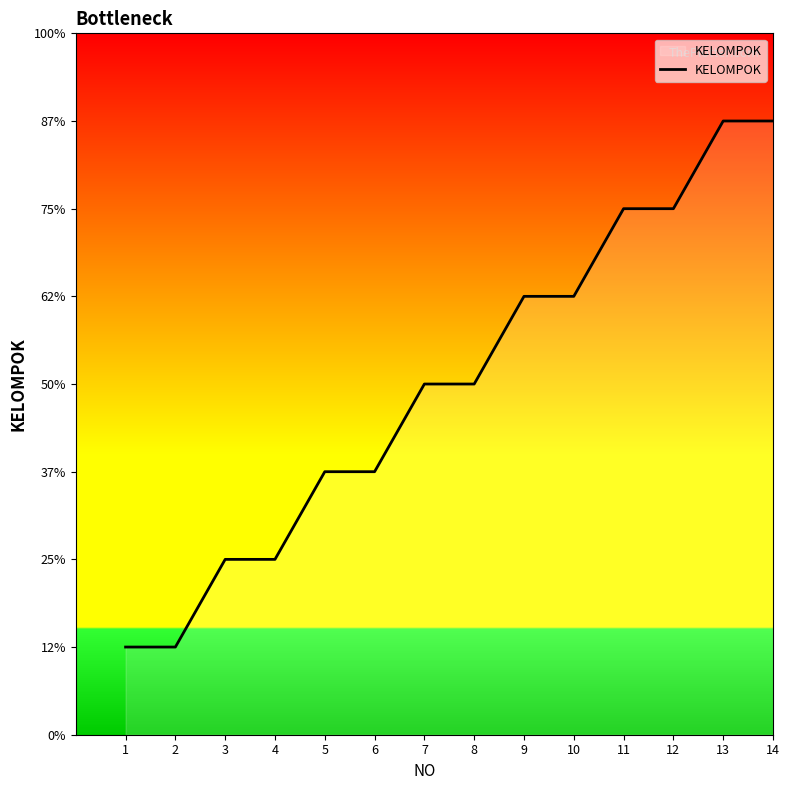

Does the chart have visible grid lines?

No